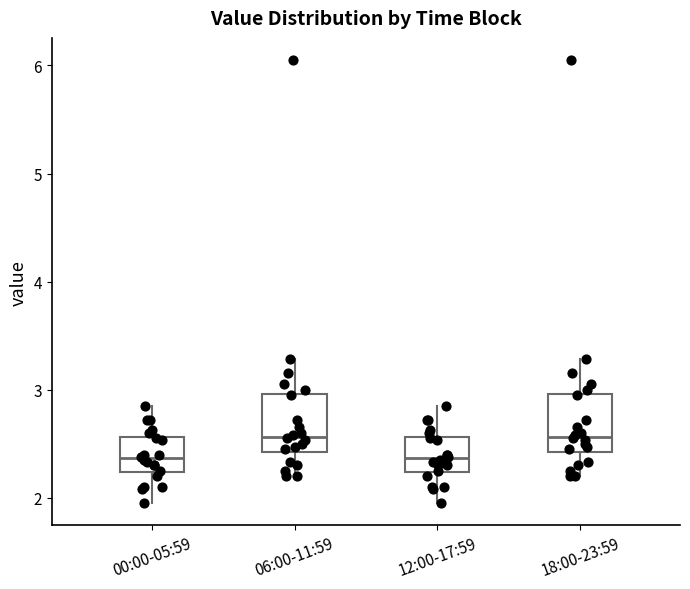

Where does the median line of the box for 00:00-05:59 sit on the y-axis? The values are not printed on the chart, so give them approximately, as read against the axis.

2.4